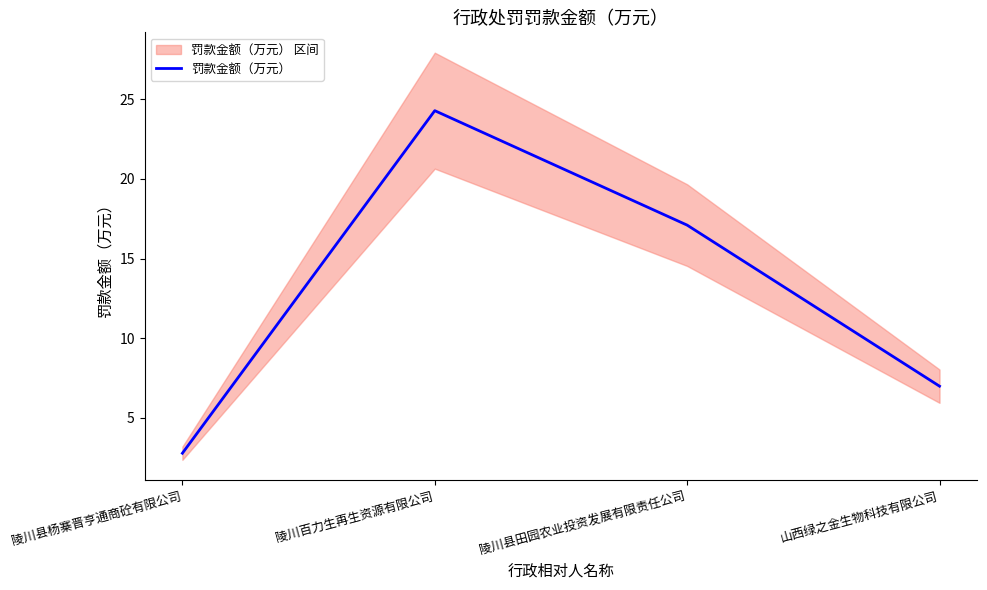

List the labels in order of value, smallest first.

陵川县杨寨晋亨通商砼有限公司, 山西绿之金生物科技有限公司, 陵川县田园农业投资发展有限责任公司, 陵川百力生再生资源有限公司